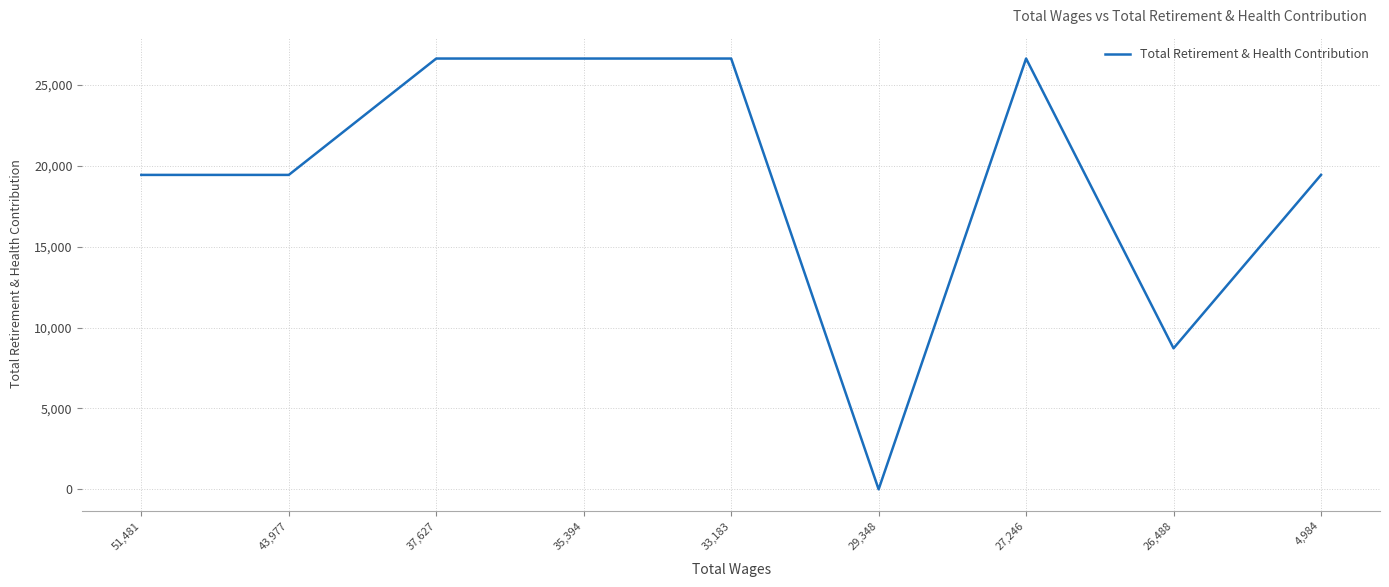

The chart shows a value of 46513 at 27,246. True or false?

False